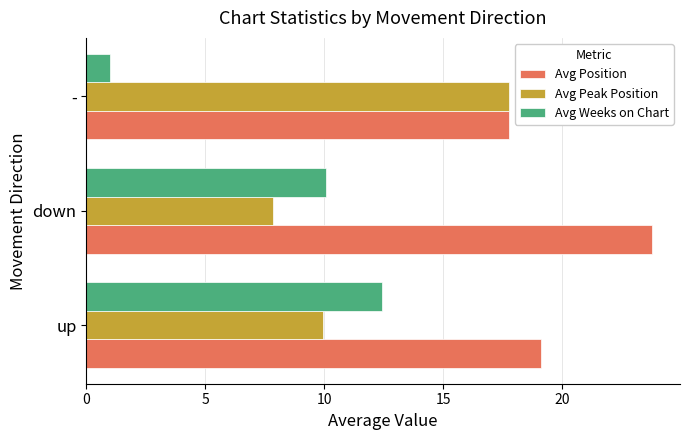

Is it true that Avg Peak Position equals 7.3 at -?

False